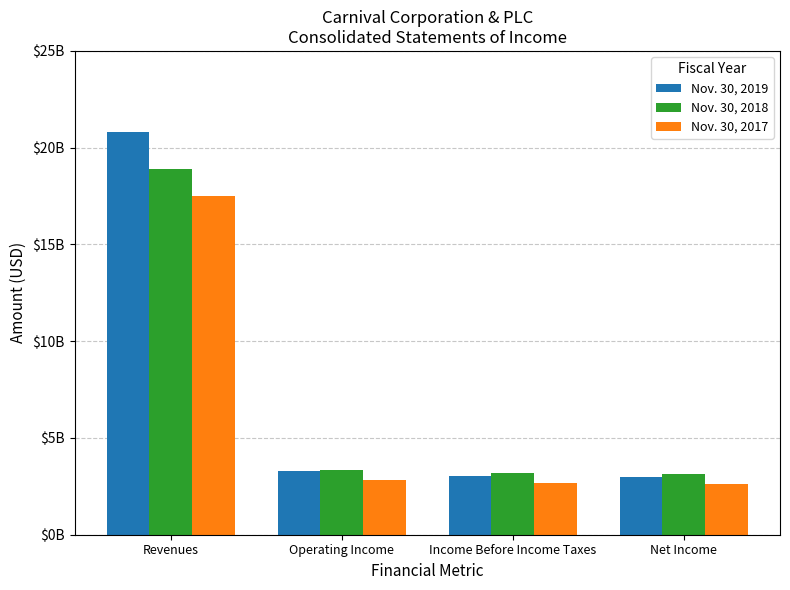

At how many categories does at least one series exceed 14037233911?

1